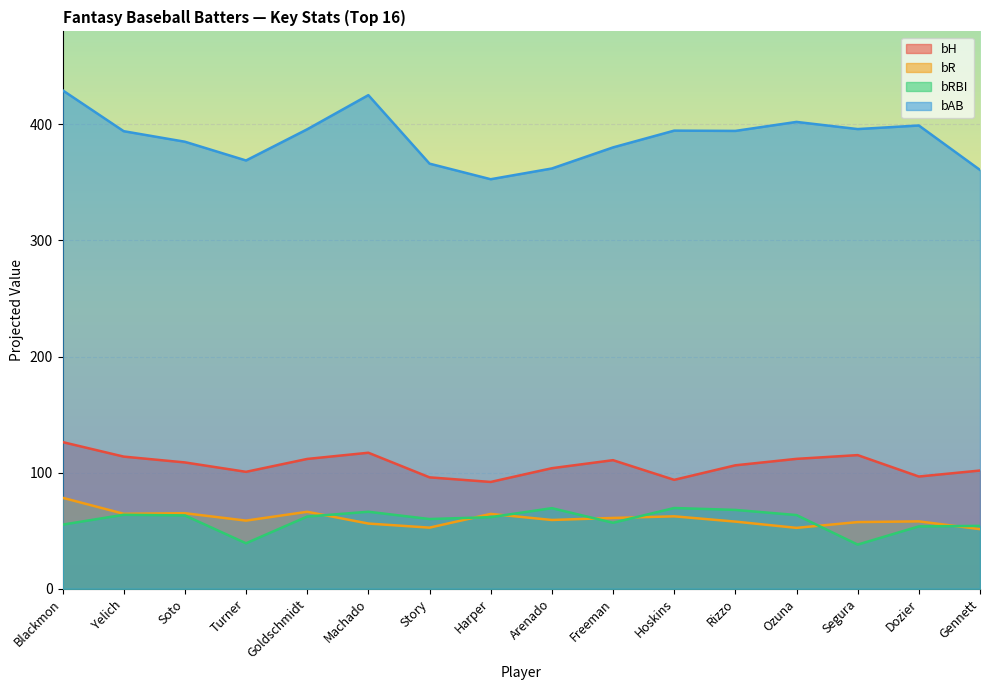

Which category has the lowest value in the bH series?

Harper